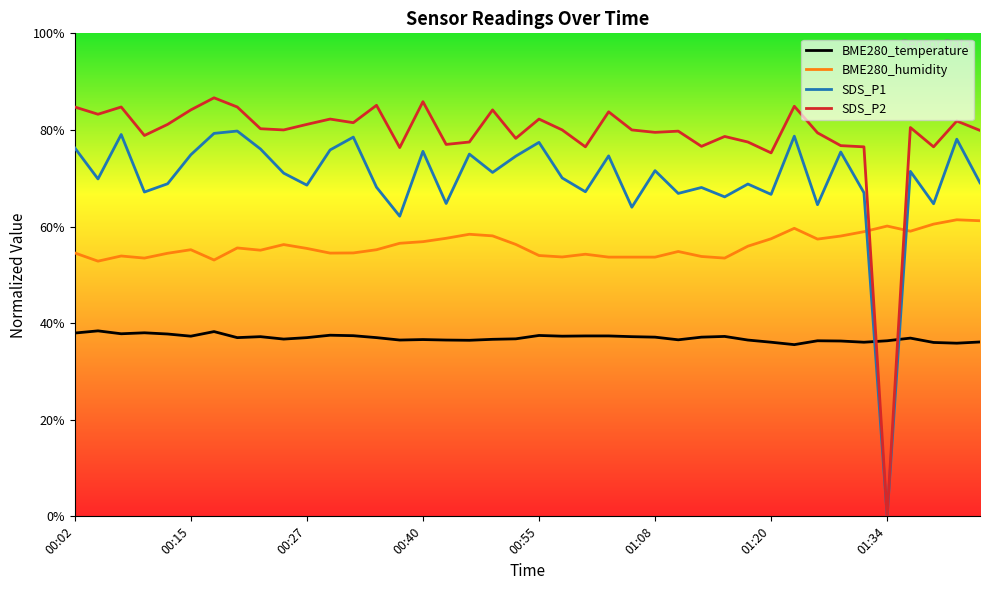

Which series has the largest total across all categories?

SDS_P2